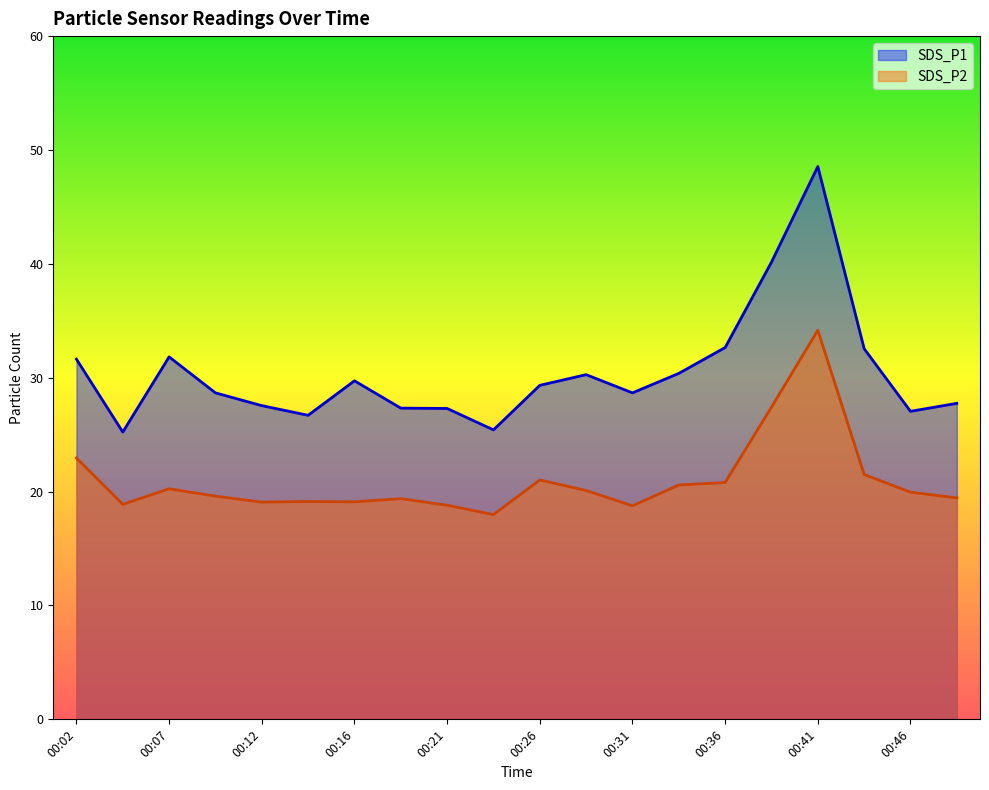

What is the difference between the SDS_P1 values at 00:09 and 00:41?

19.9